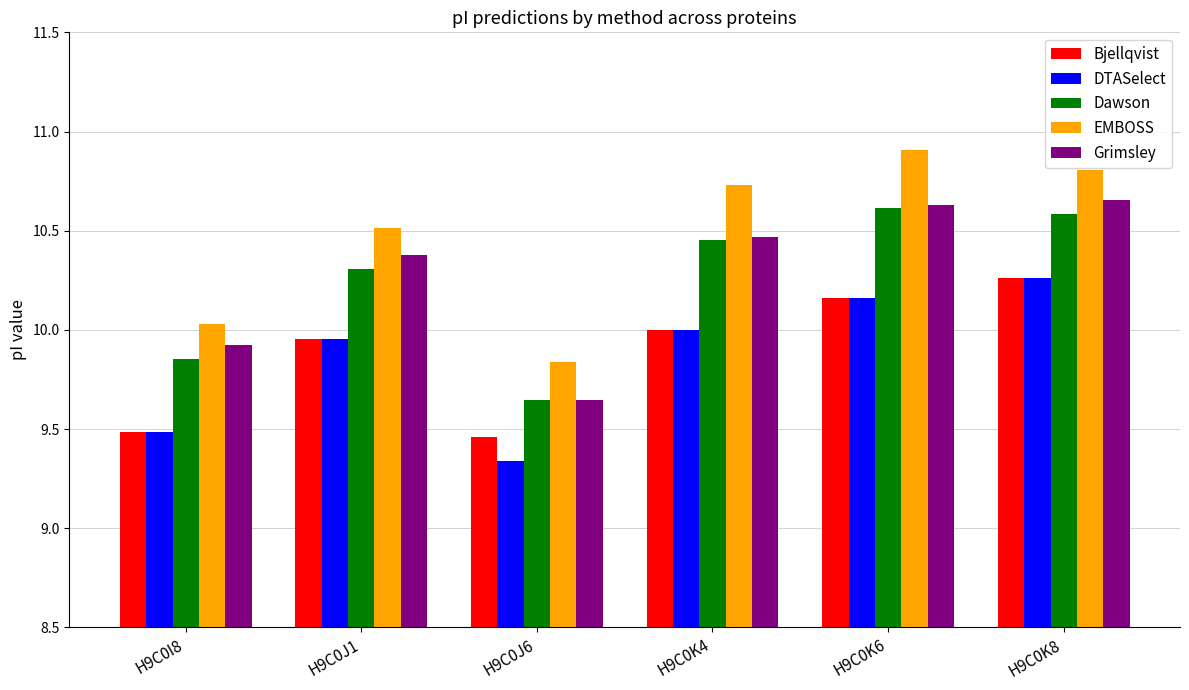

What is the label of the 3rd bar from the left?

H9C0J6